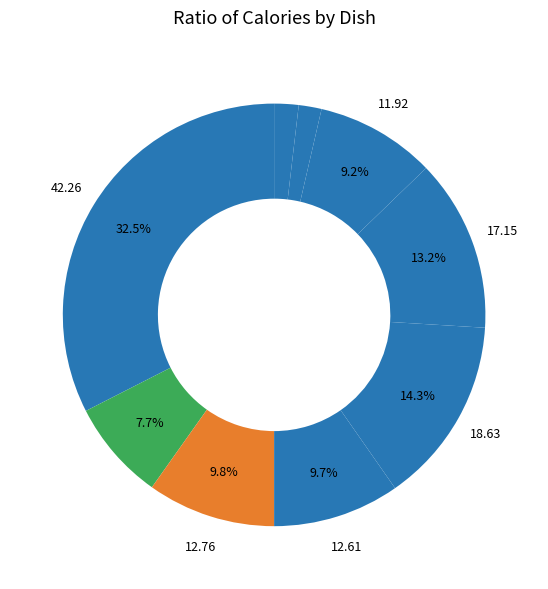

How many slices are in this pie chart?

9